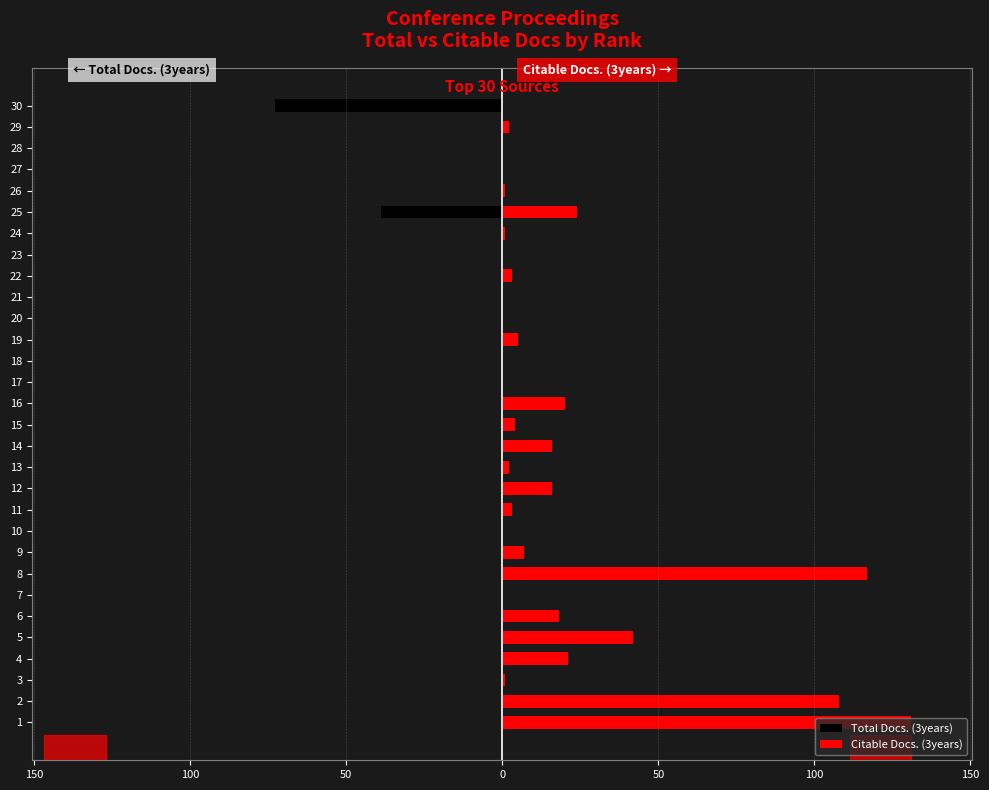

Between 13 and 23, which series saw the biggest shift?

Citable Docs. (3years)